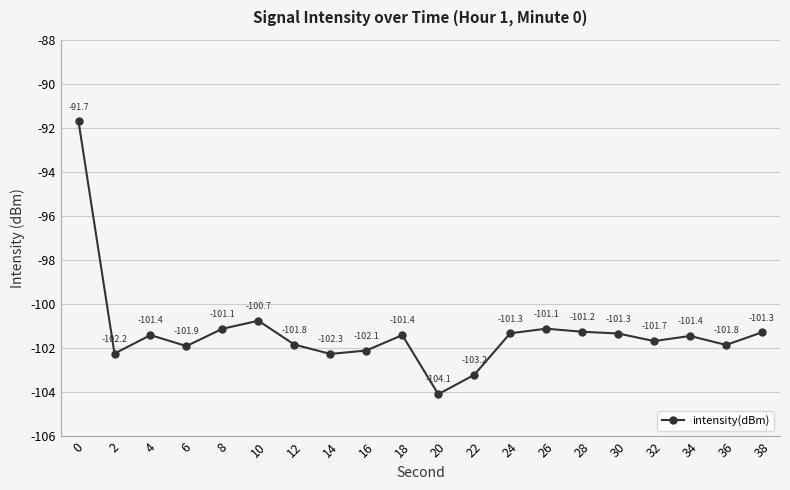

How many points are lower than both their immediate neighbors (excluding endpoints)?

6